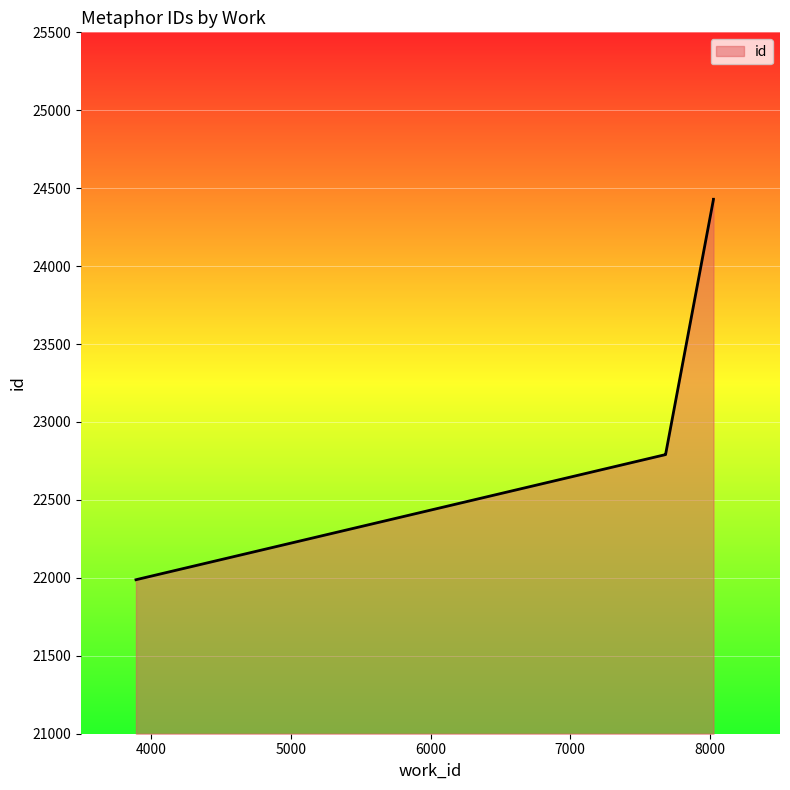

True or false: there are more than 2 points higher than both neighbors.

False